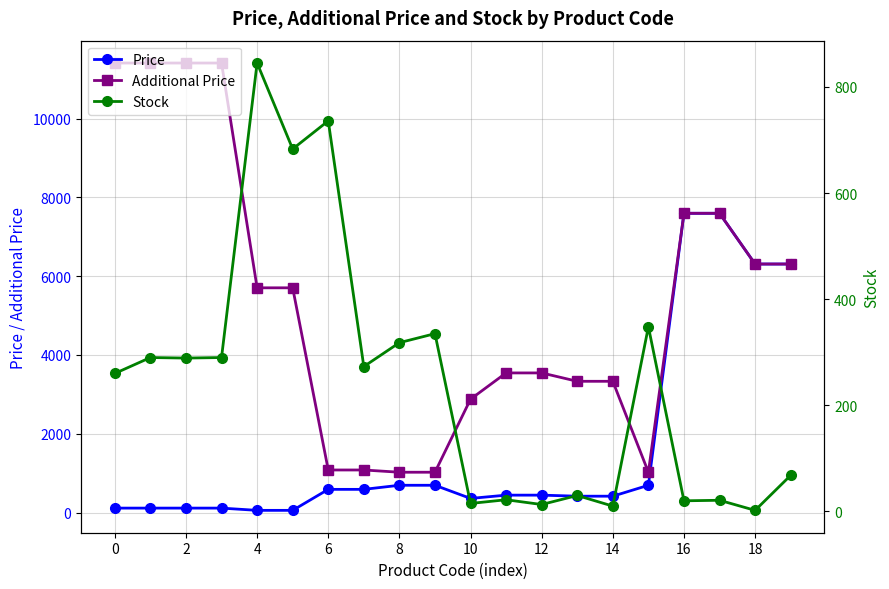

The value of Additional Price at 0 is 3150.8. True or false?

False